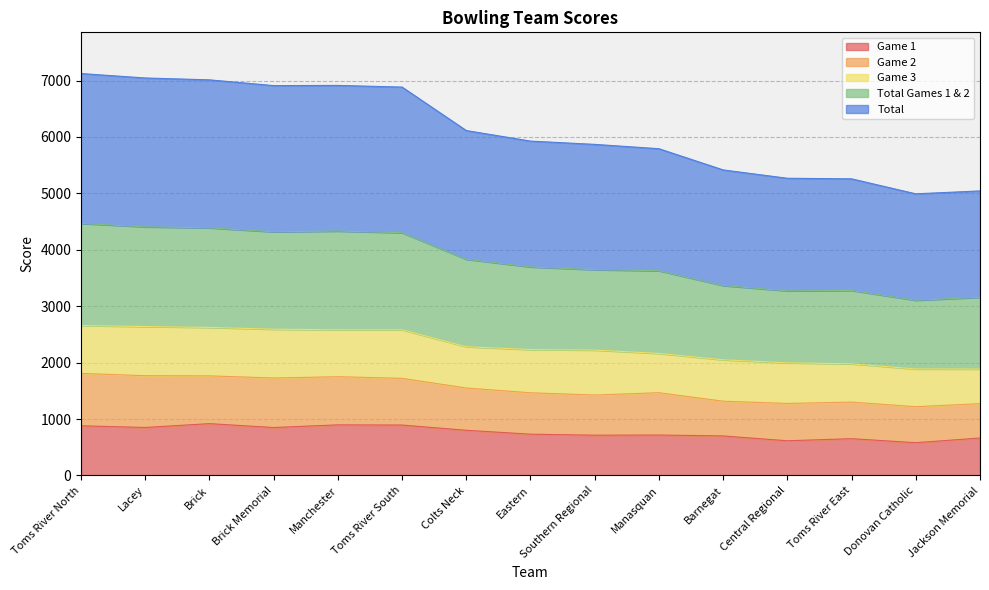

Between Jackson Memorial and Colts Neck, which is larger?

Colts Neck